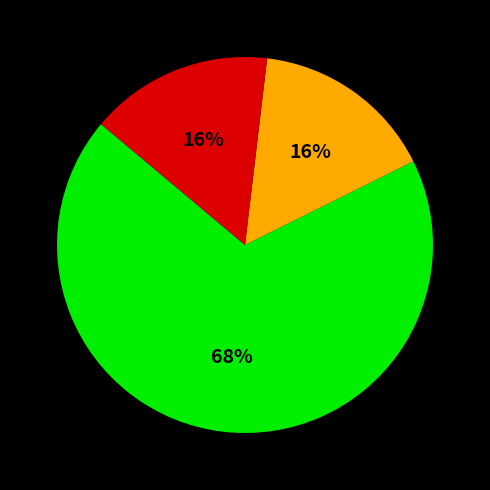

Is there any slice that represents more than half of the pie?

Yes